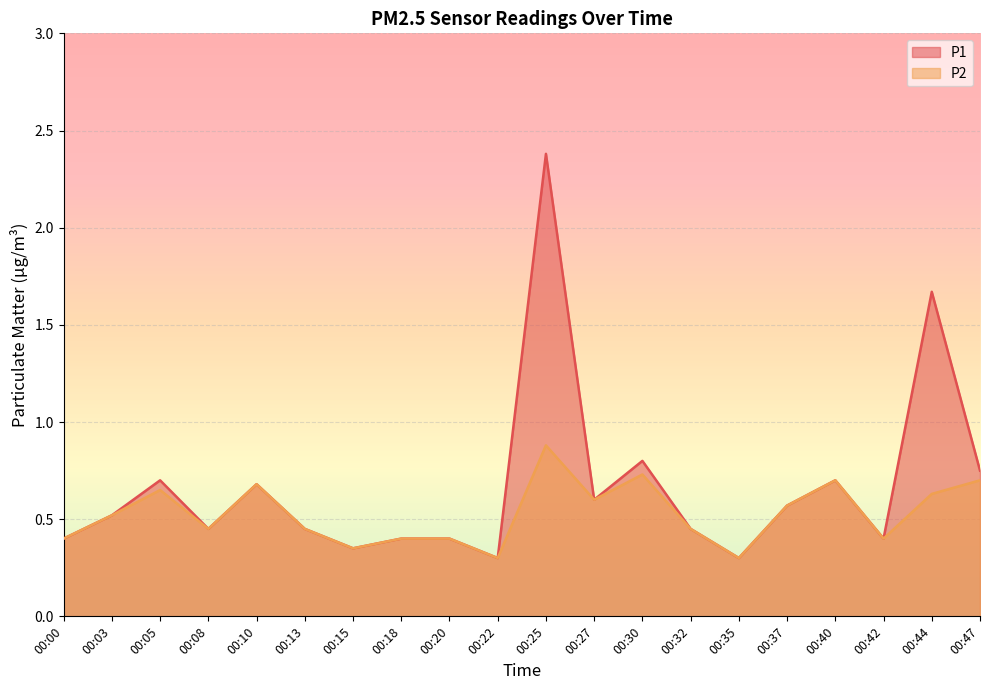

True or false: P2 has a value of 0.7 at 00:40.

True